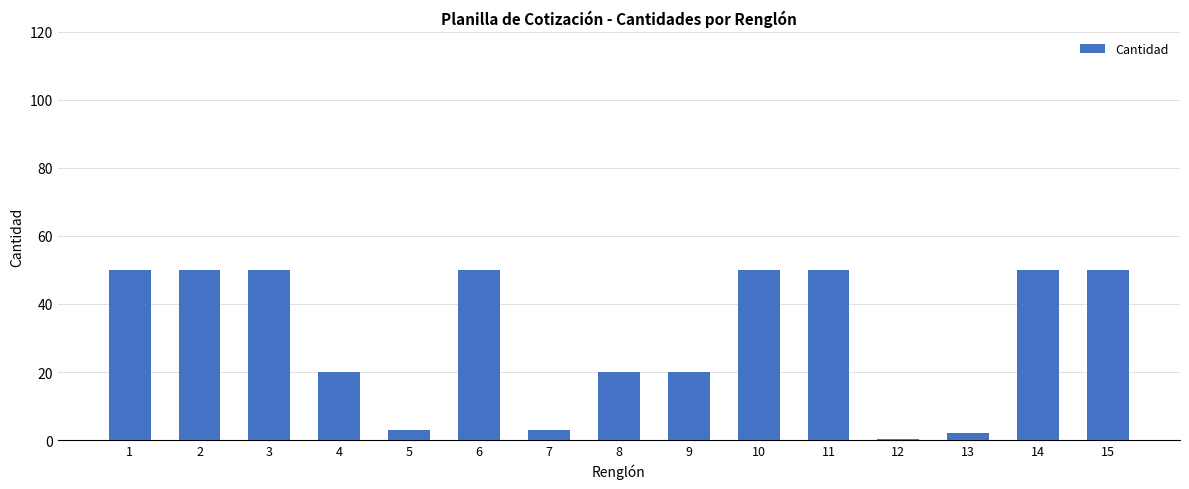

The chart shows a value of 26.6 at 8. True or false?

False